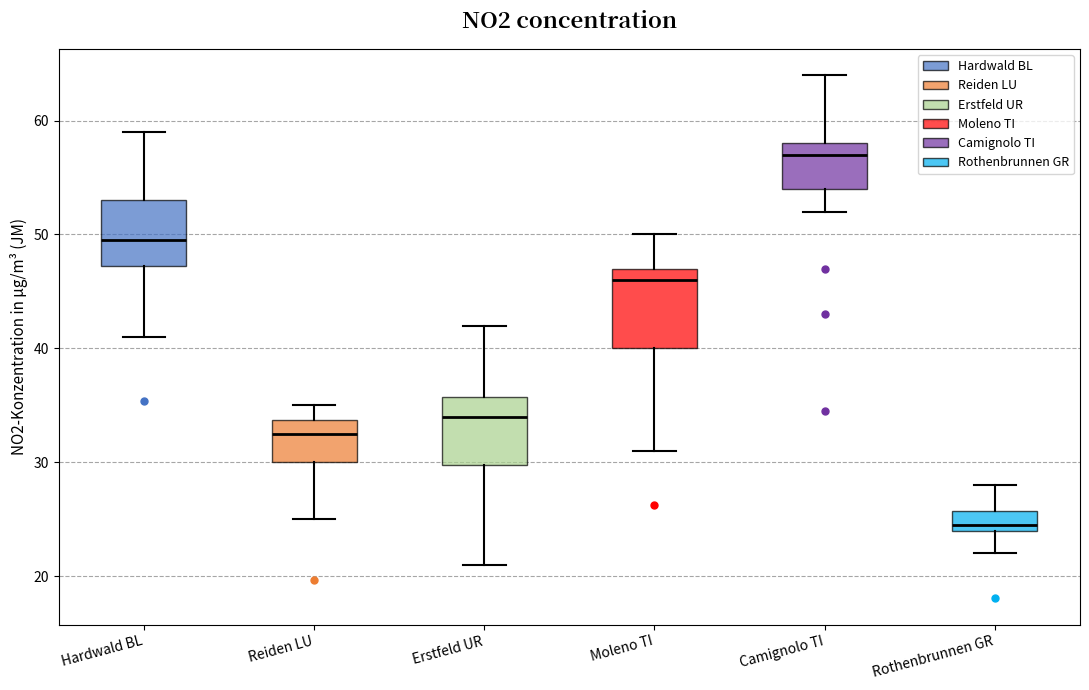

Comparing the boxes themselves (not the whiskers), which one is the tallest?

Moleno TI